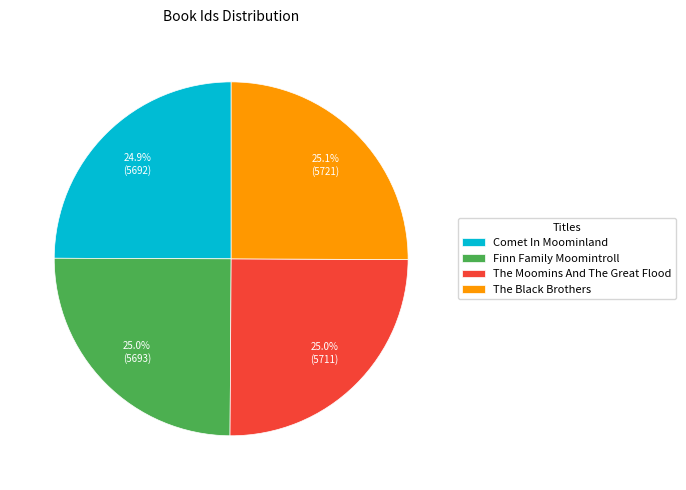

Approximately how many times larger is the value at The Moomins And The Great Flood compared to The Black Brothers?

1.0